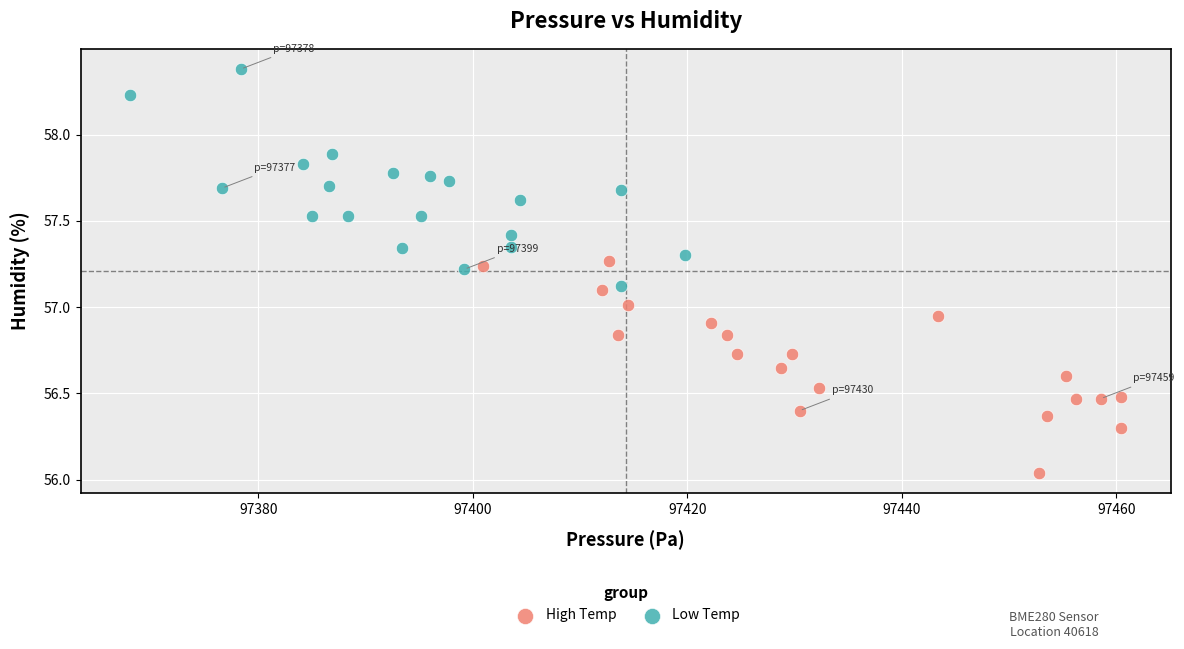

What are all the series names shown in the legend?

High Temp, Low Temp